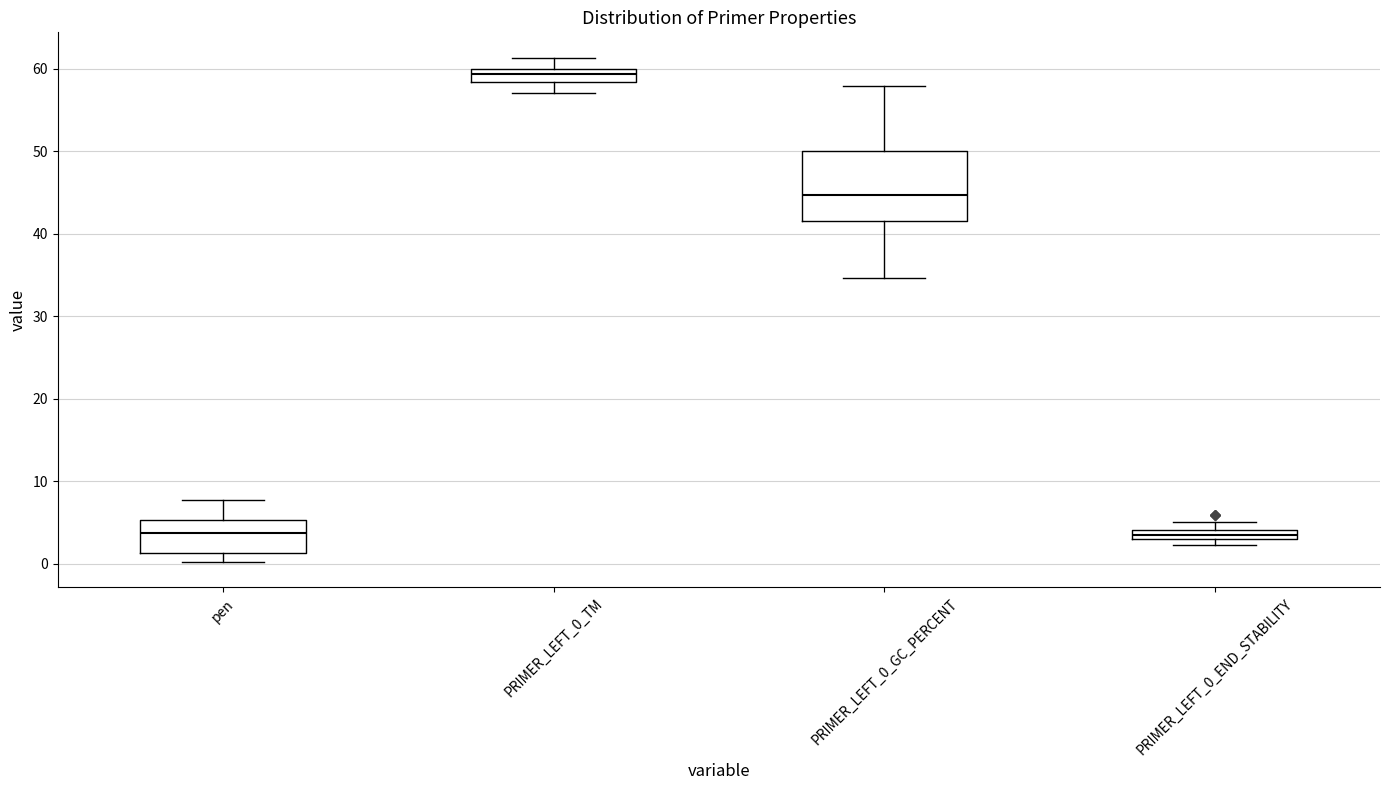

Where is the upper edge of the box for PRIMER_LEFT_0_TM on the y-axis? The values are not printed on the chart, so give them approximately, as read against the axis.

60